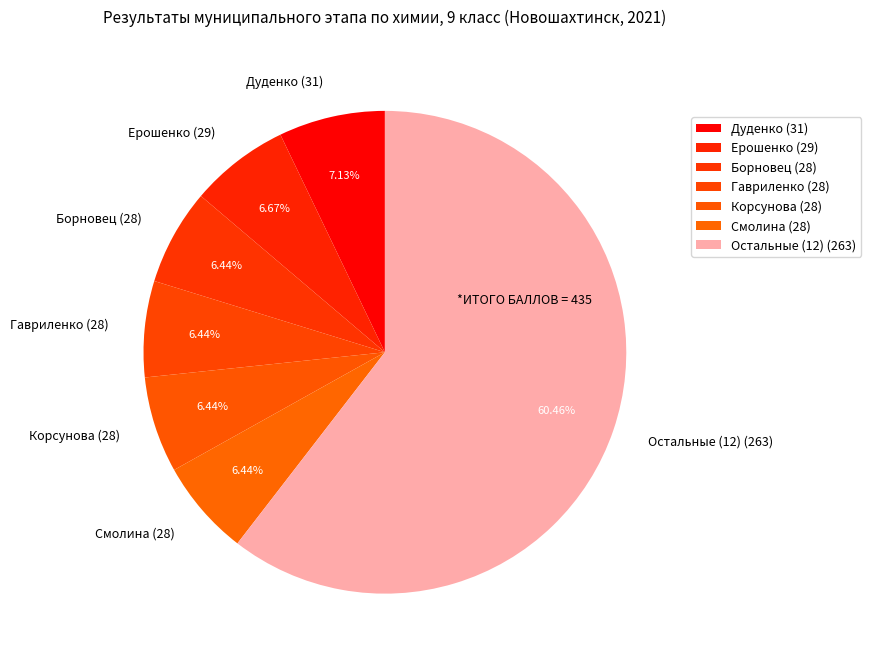

Combined, do Ерошенко (29) and Смолина (28) account for over 50%?

No